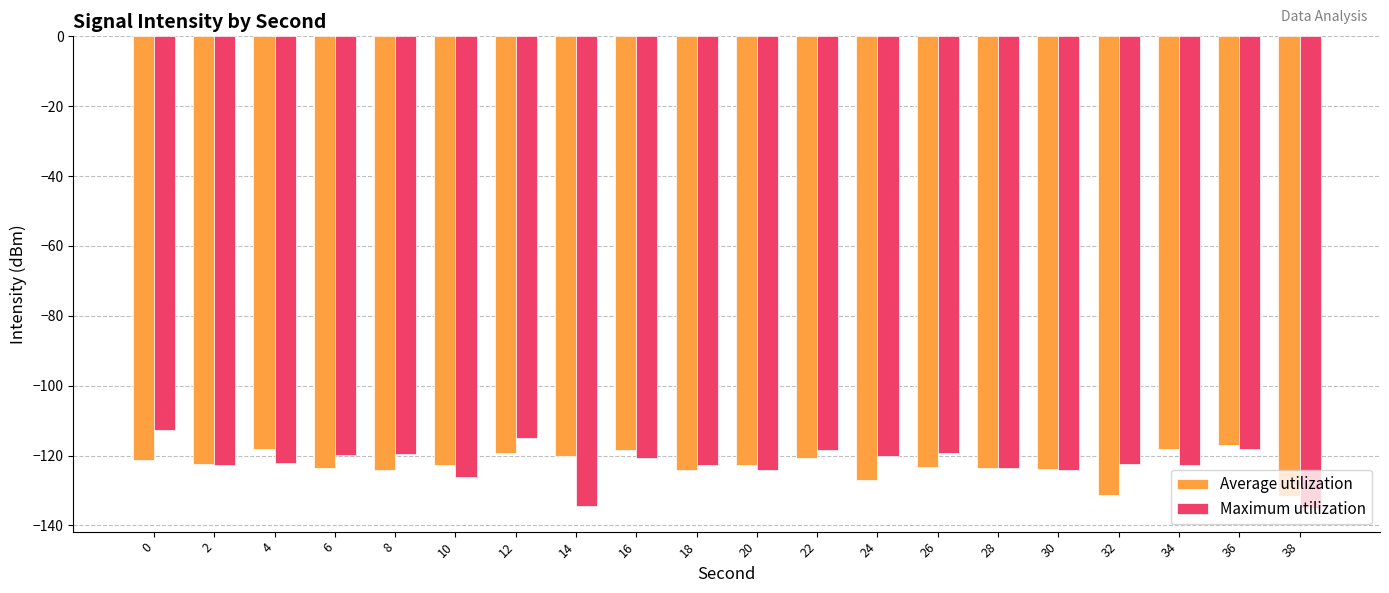

What is the maximum value shown in the chart?

-112.6